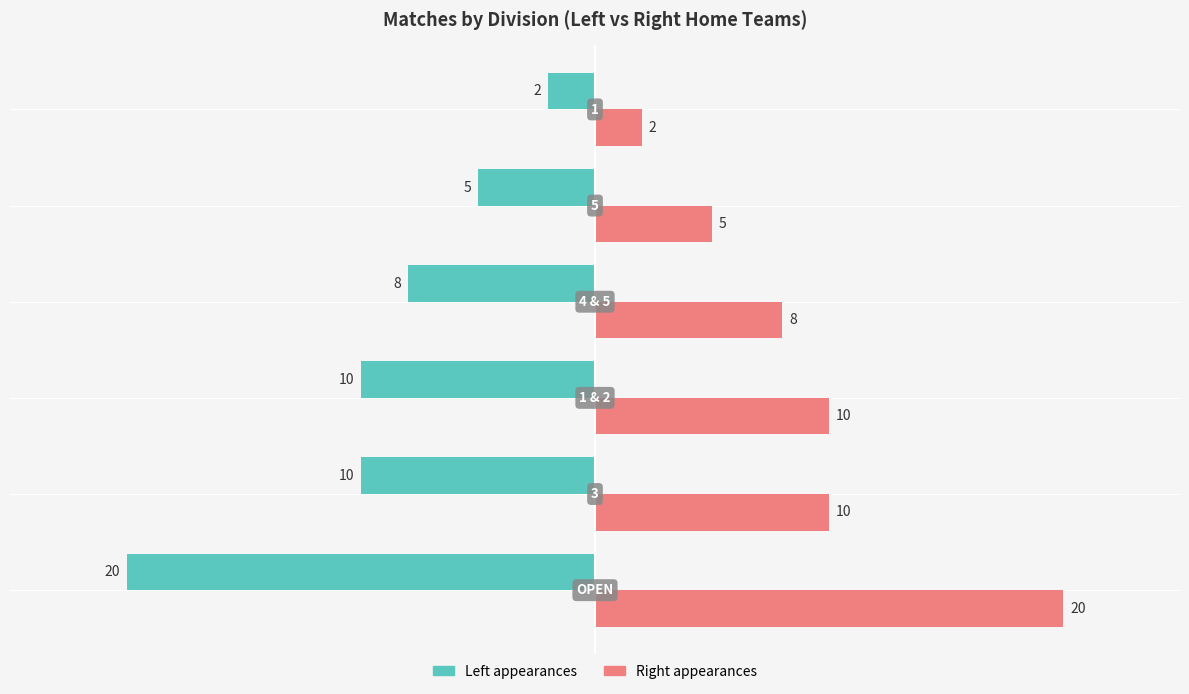

What is the difference between the maximum and minimum values in the Left appearances series?

18